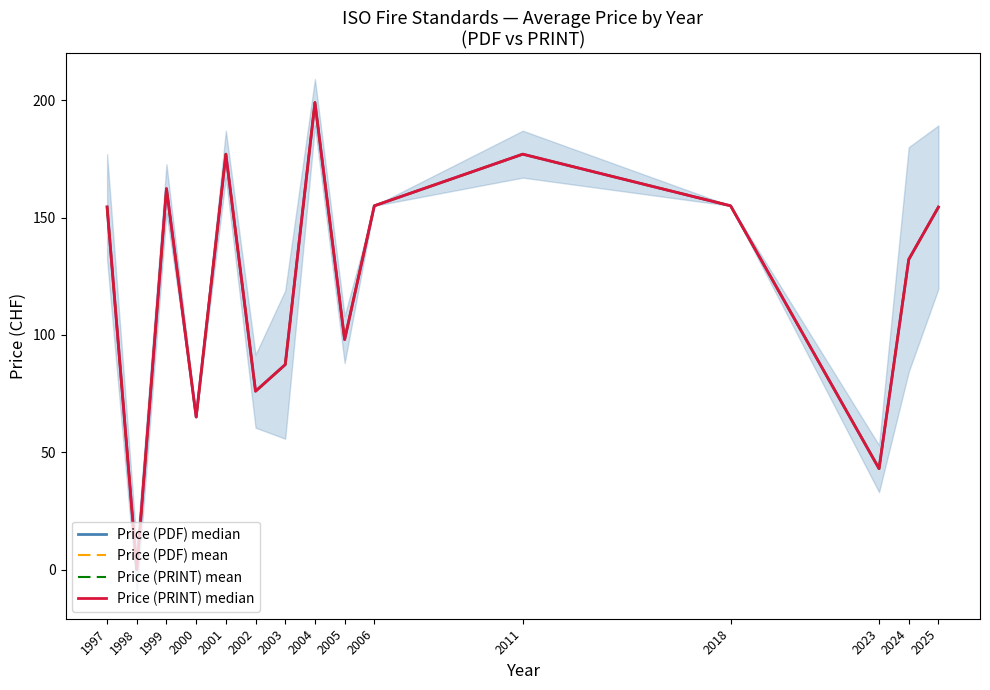

At 2011, list the series in order from largest to smallest.

Price (PDF) median, Price (PDF) mean, Price (PRINT) mean, Price (PRINT) median